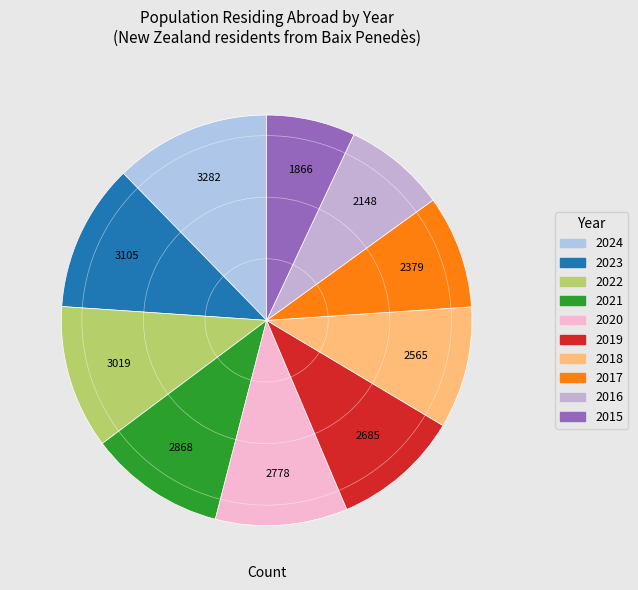

Rank the categories by value from highest to lowest.

2024, 2023, 2022, 2021, 2020, 2019, 2018, 2017, 2016, 2015